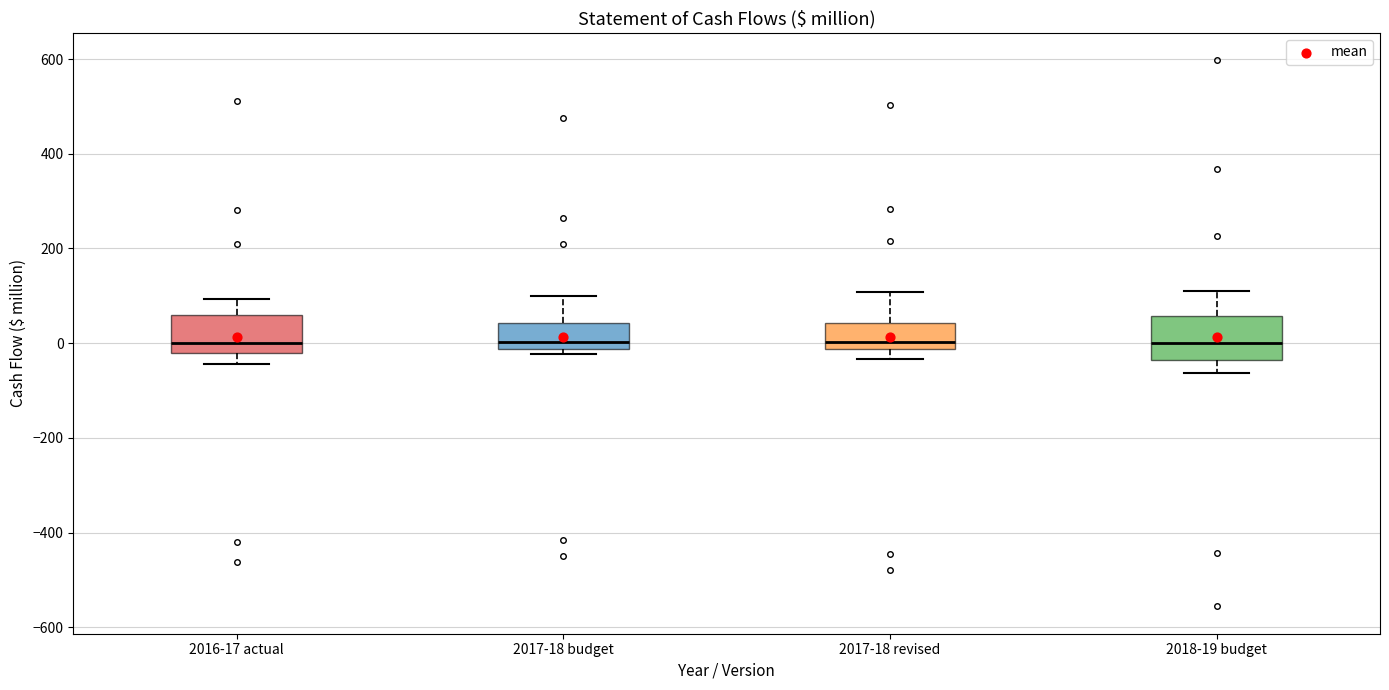

Reading left to right, transcribe this box plot: for each box, give where its median line is, the range the box spans, and where its two whiskers end, as read against the y-axis. The values are not printed on the chart, so give them approximately, as read against the axis.

2016-17 actual: median 0, box -20 to 60, whiskers -40 to 100
2017-18 budget: median 0, box -20 to 40, whiskers -20 (just below the box's lower edge) to 100
2017-18 revised: median 0, box -20 to 40, whiskers -40 to 100
2018-19 budget: median 0, box -40 to 60, whiskers -60 to 120